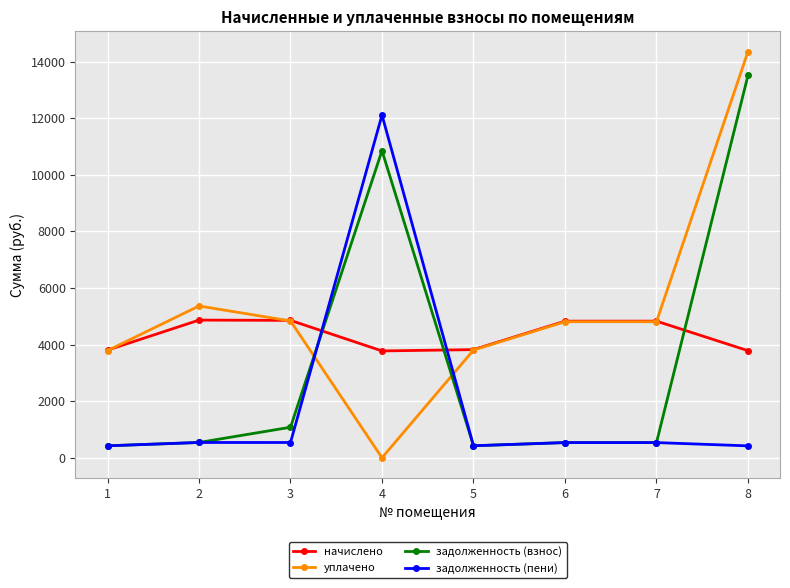

True or false: начислено and задолженность (взнос) cross at least once.

True